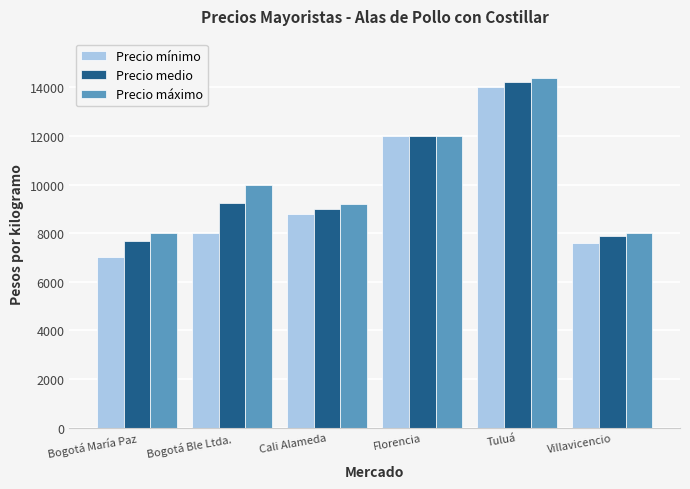

Rank the categories by Precio mínimo value from lowest to highest.

Bogotá María Paz, Villavicencio, Bogotá Ble Ltda., Cali Alameda, Florencia, Tuluá